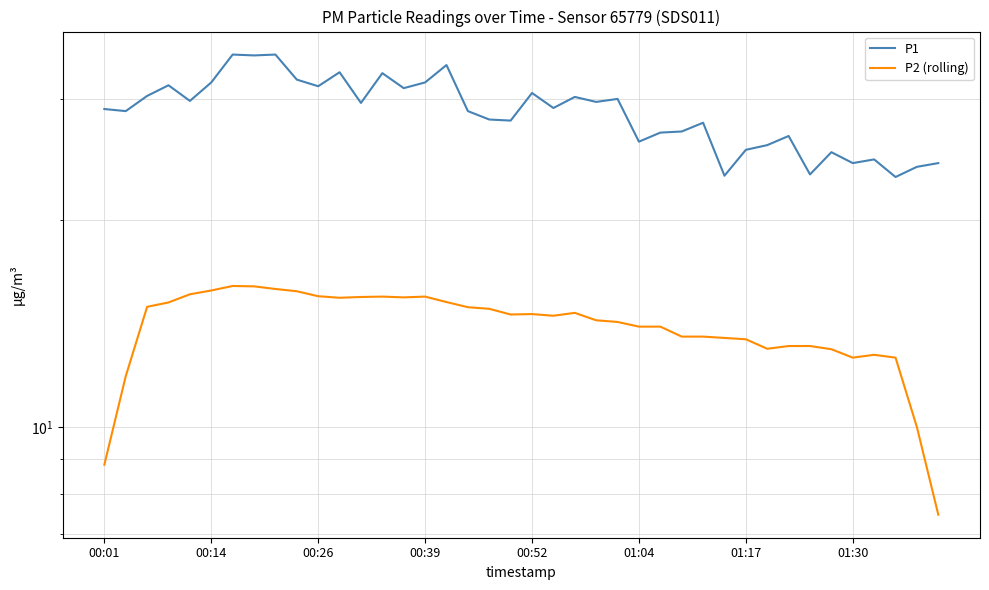

Reading right to left, transcribe all the data shown in this chart.

P1: 24.2	23.9	23.1	24.5	24.2	25.1	23.3	26.5	25.7	25.3	23.2	27.7	26.9	26.8	26.0	30.0	29.7	30.2	29.1	30.6	27.9	28.0	28.8	33.6	31.7	31.1	32.7	29.6	32.8	31.3	32.0	34.8	34.7	34.8	31.7	29.8	31.4	30.3	28.8	29.0
P2 (rolling): 7.5	10.0	12.6	12.7	12.6	13.0	13.1	13.1	13.0	13.4	13.5	13.5	13.5	14.0	14.0	14.2	14.3	14.7	14.5	14.6	14.6	14.9	14.9	15.2	15.5	15.4	15.5	15.5	15.4	15.5	15.8	15.9	16.0	16.0	15.8	15.6	15.2	15.0	11.9	8.8